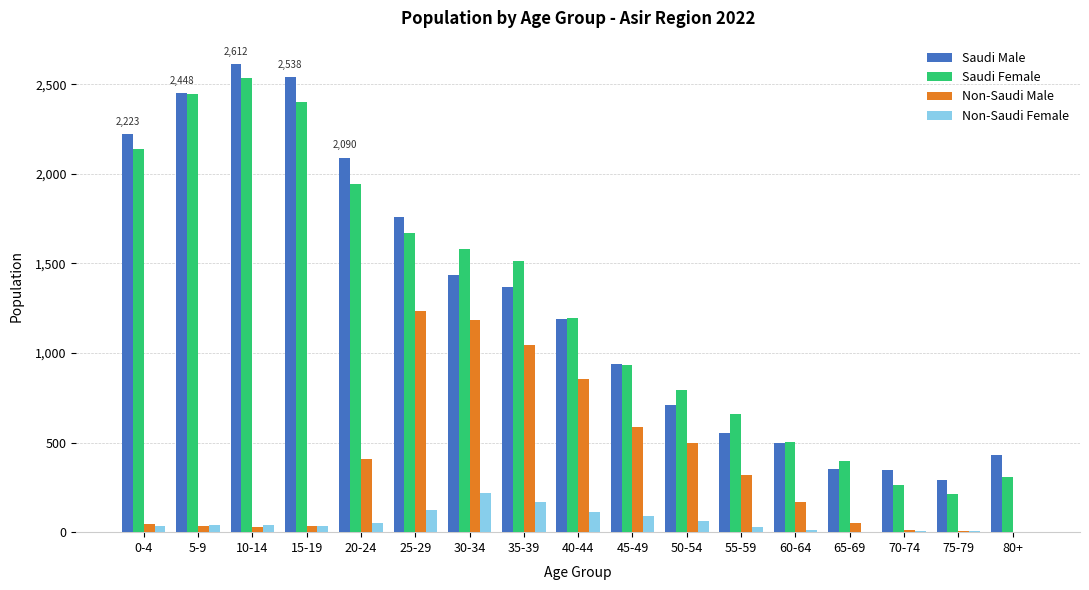

Is it true that Non-Saudi Female equals 7 at 70-74?

True